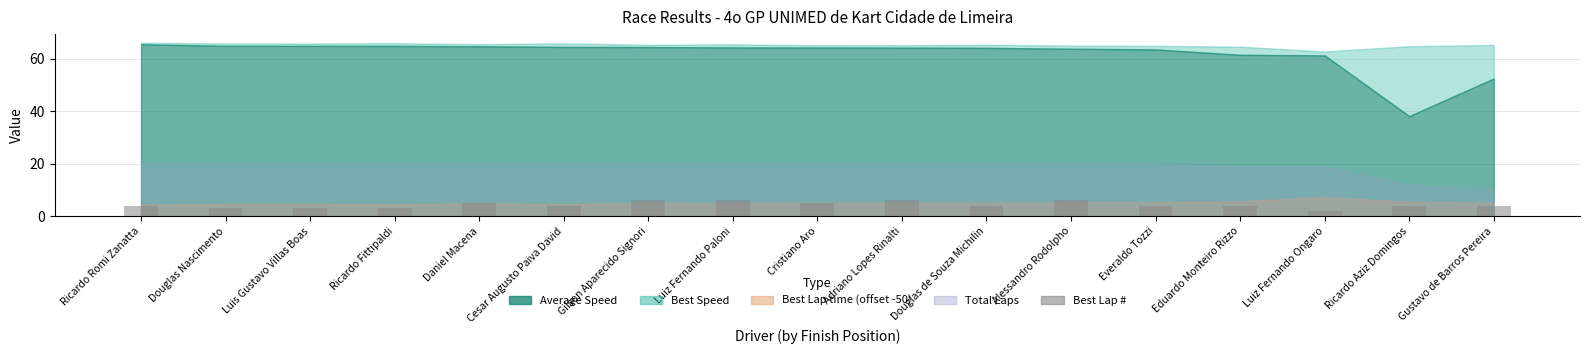

How many categories are shown in the chart?

17